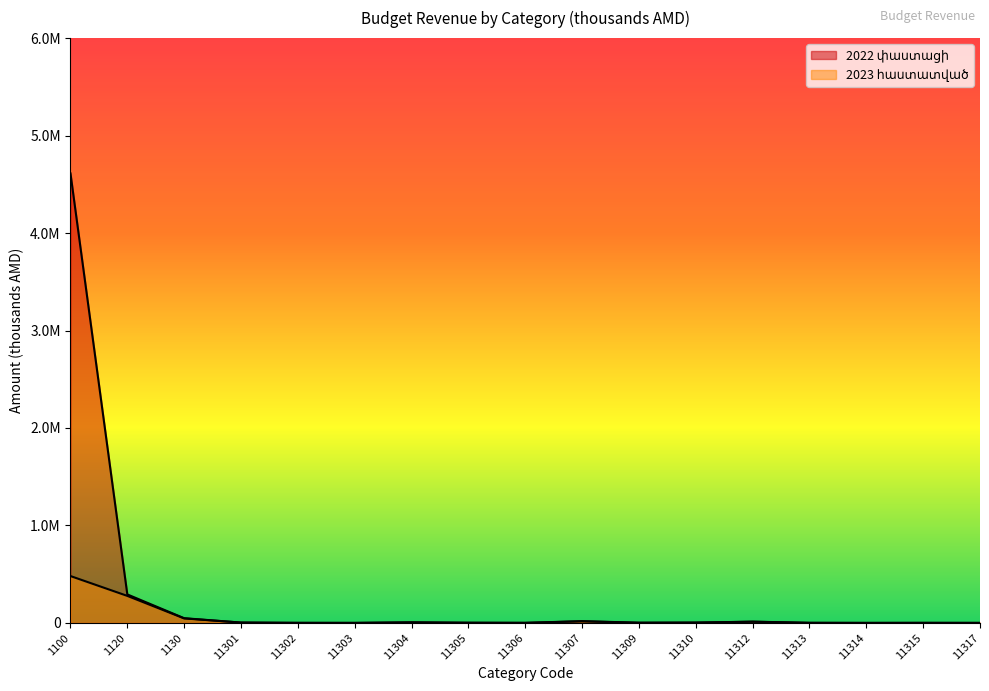

At which category is the sum across all series the highest?

1100